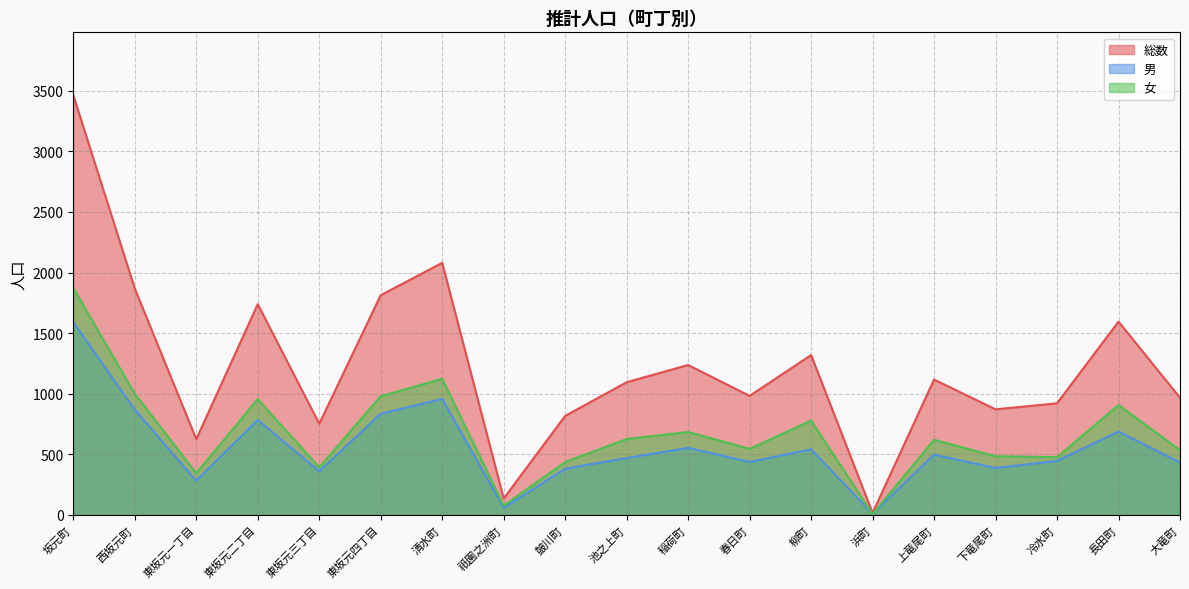

What is the spread (max minus min) of values at 上竜尾町?

620